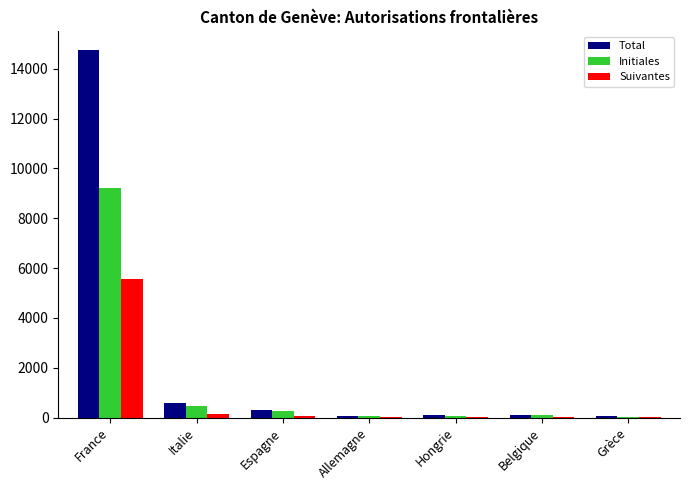

What is the spread (max minus min) of values at Hongrie?

51